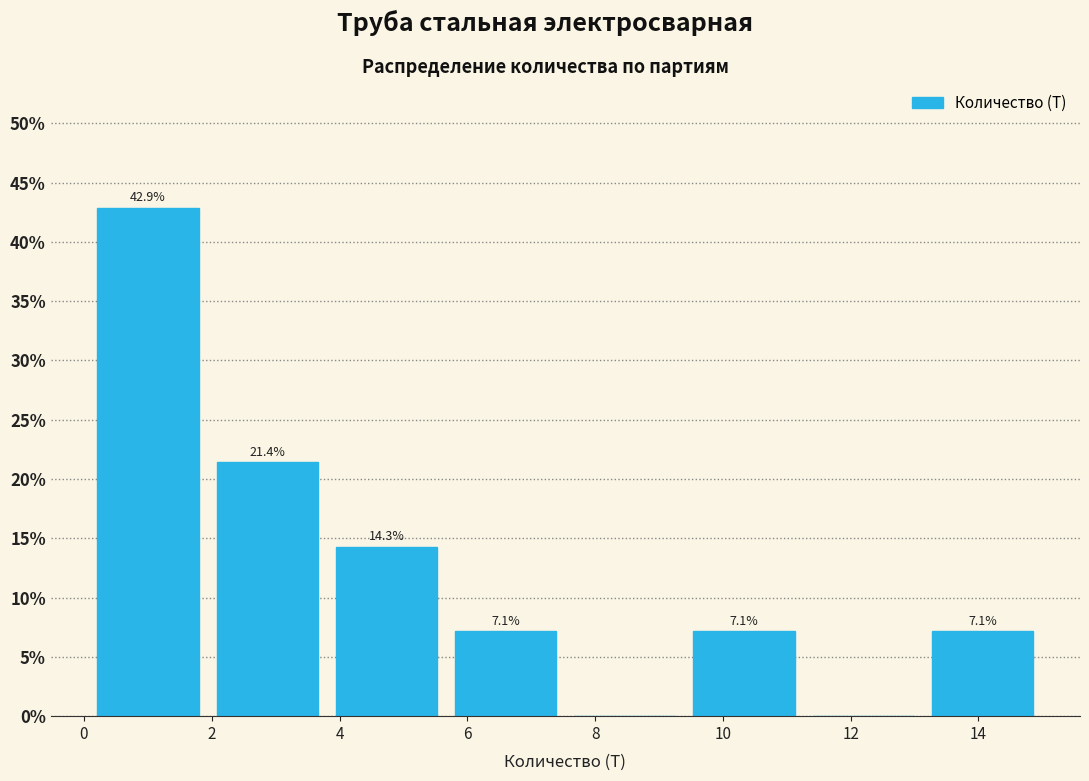

Which range on the x-axis has the tallest bar?

0.2 to 2.0